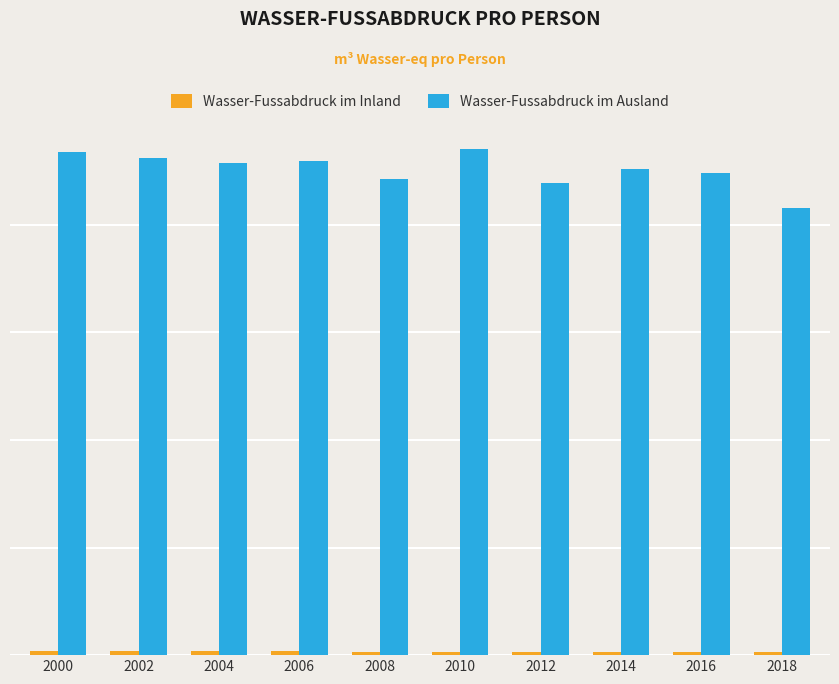

True or false: Wasser-Fussabdruck im Inland has a value of 43.4 at 2014.

False